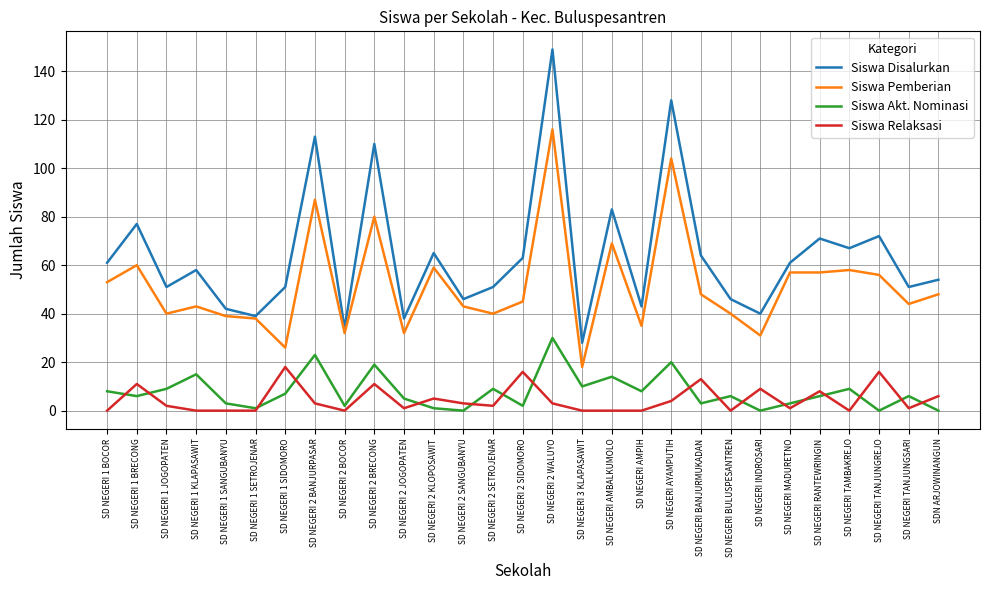

At how many categories does at least one series exceed 79?

5